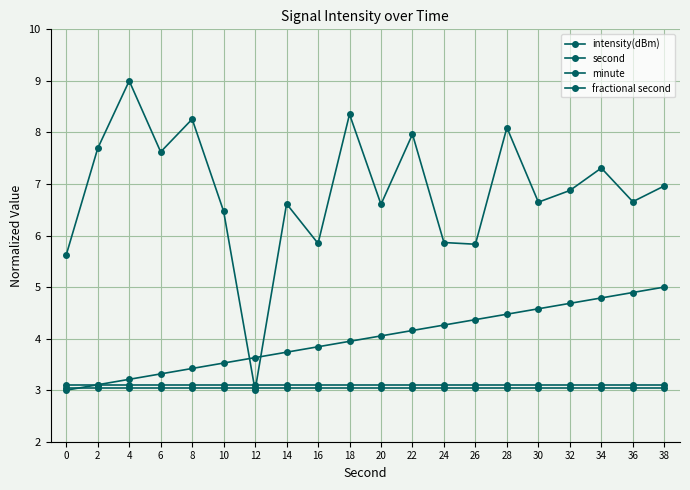

Does the chart have visible grid lines?

Yes